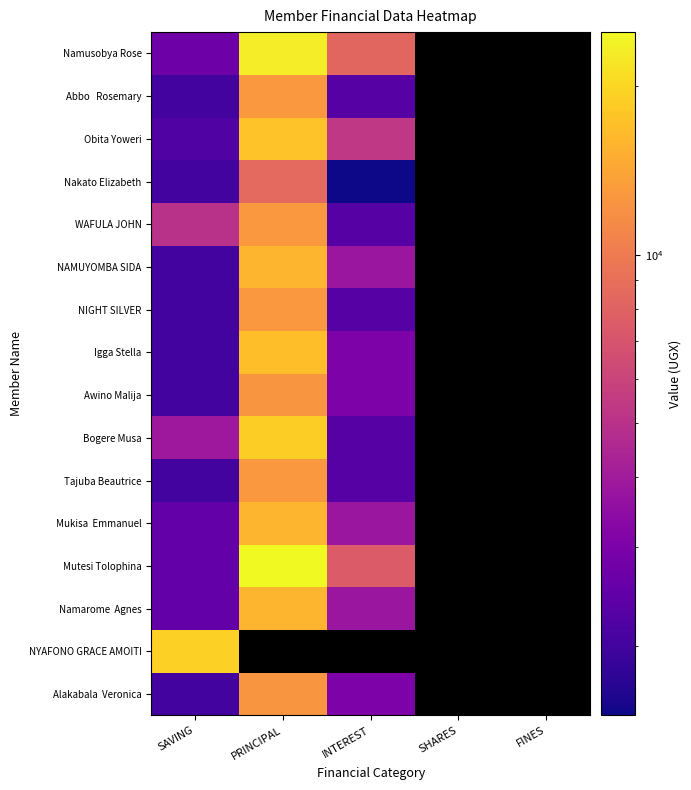

What is the maximum value for Obita Yoweri?

17500.0